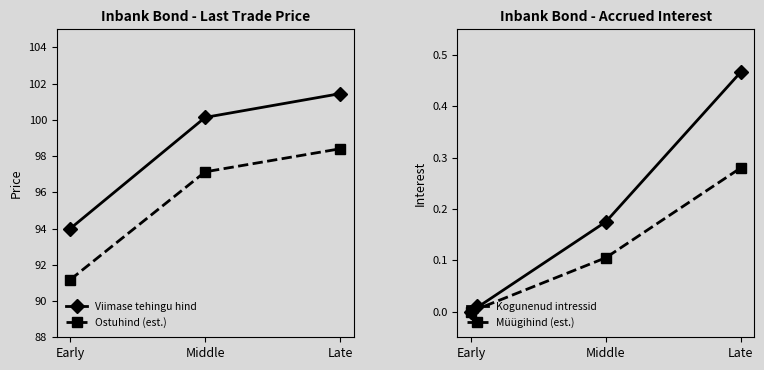

What is the approximate value of Kogunenud intressid at Late?

0.5